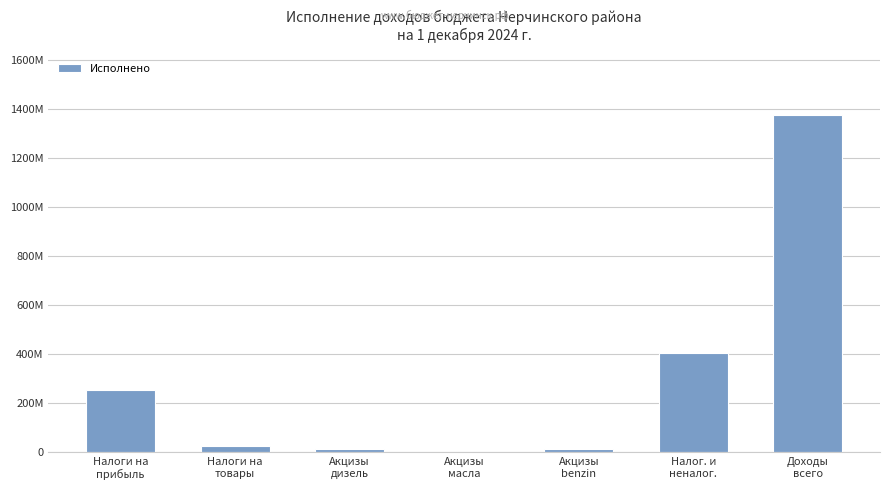

Rank the categories by value from lowest to highest.

Акцизы
масла, Акцизы
дизель, Акцизы
benzin, Налоги на
товары, Налоги на
прибыль, Налог. и
неналог., Доходы
всего